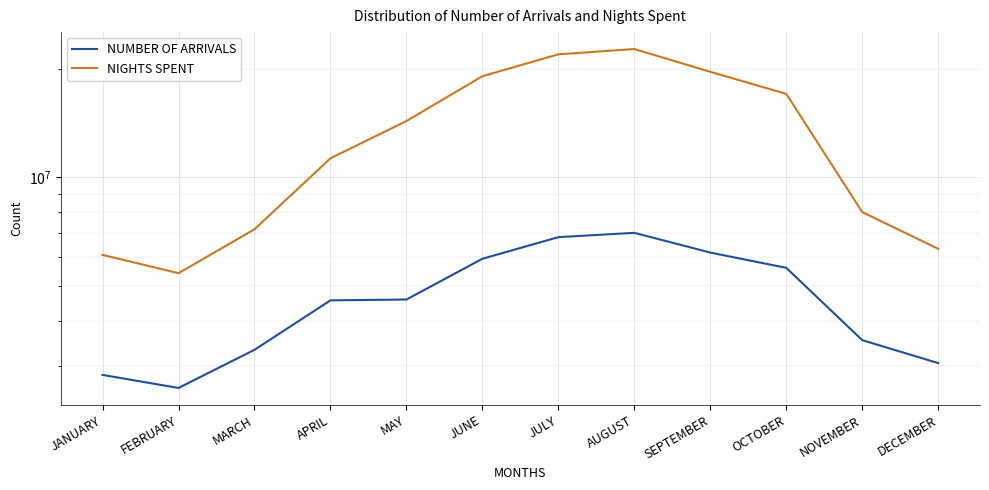

True or false: NUMBER OF ARRIVALS and NIGHTS SPENT cross at least once.

False